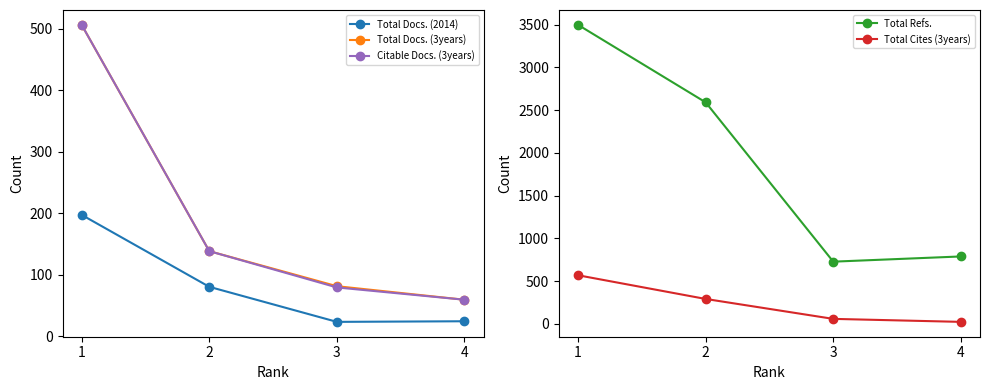

How many values in the Total Refs. series are below 2591?

2